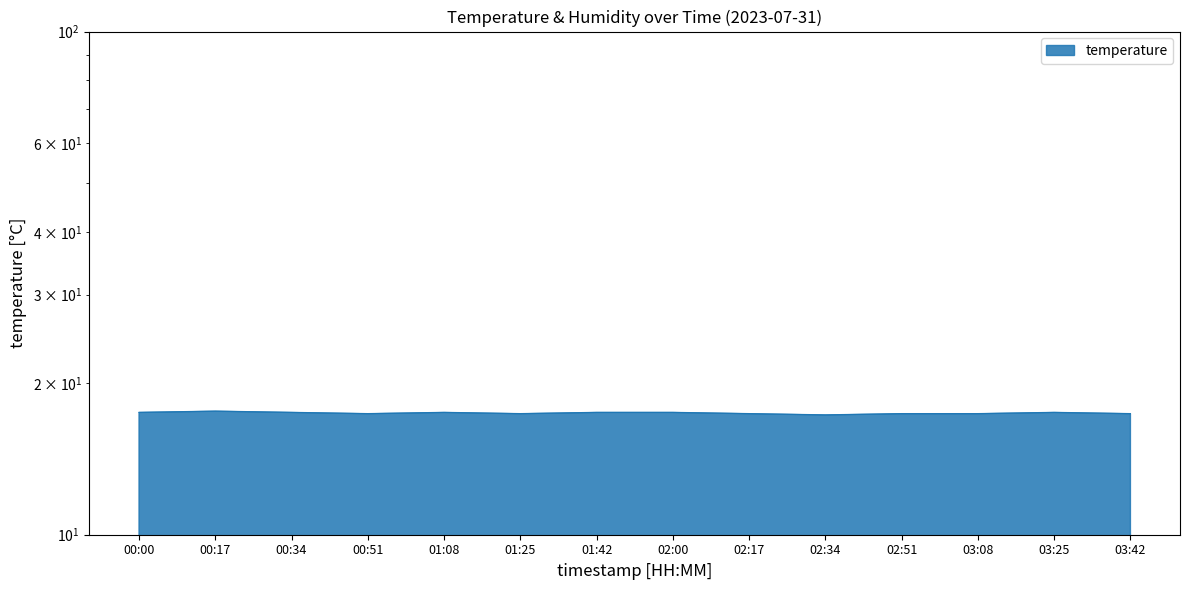

True or false: there are more than 1 points higher than both neighbors.

True